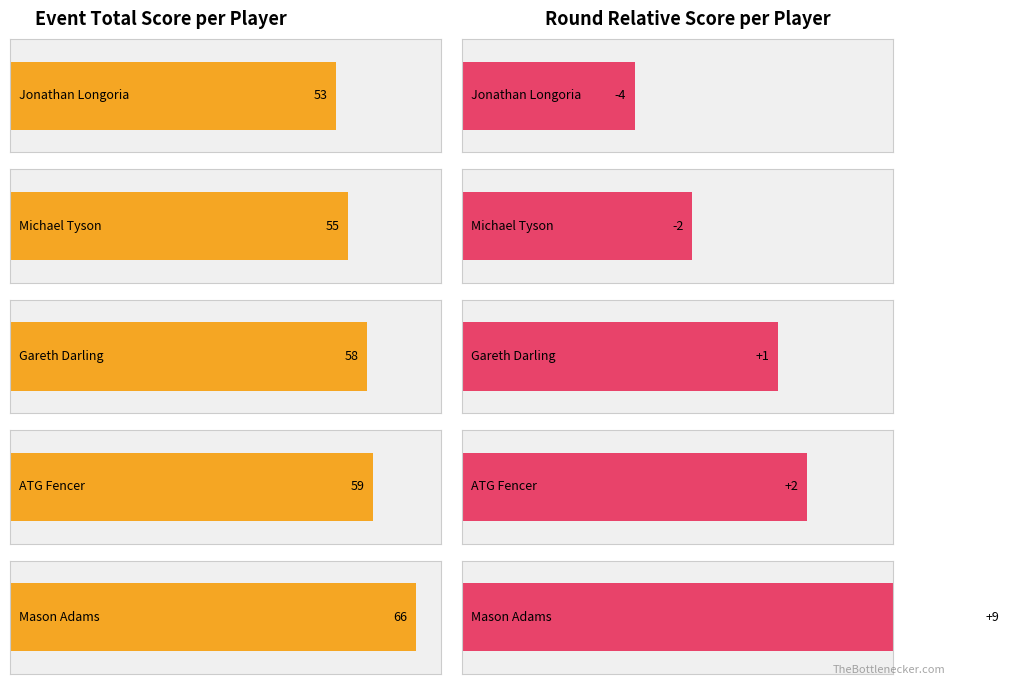

Which category has the highest value in the round_total_score series?

Mason Adams